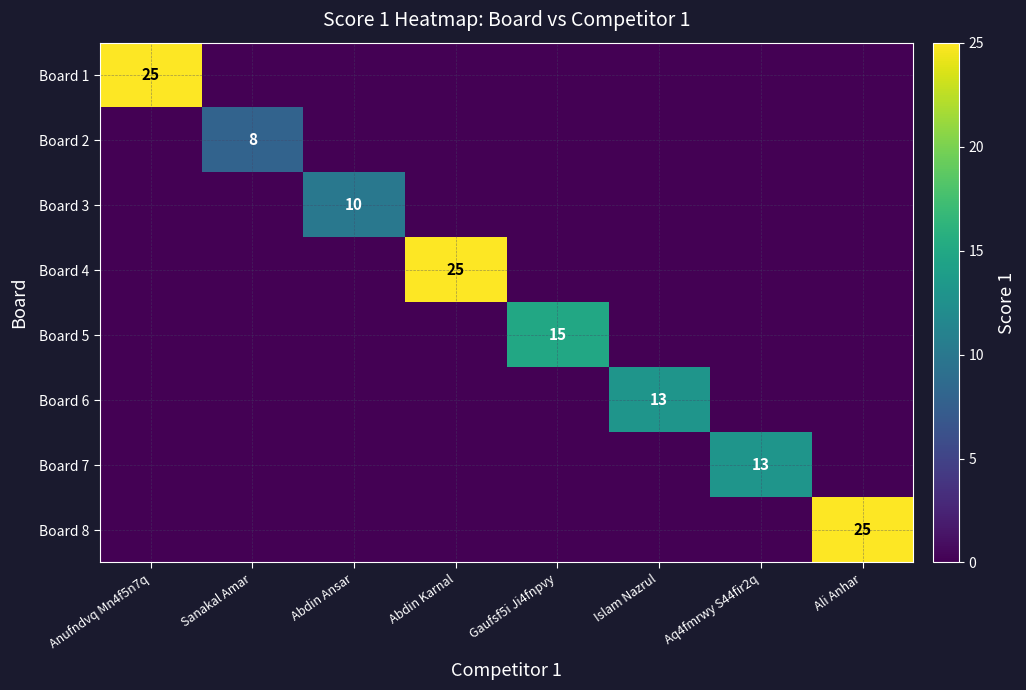

What is the total value across all series at Abdin Karnal?

25